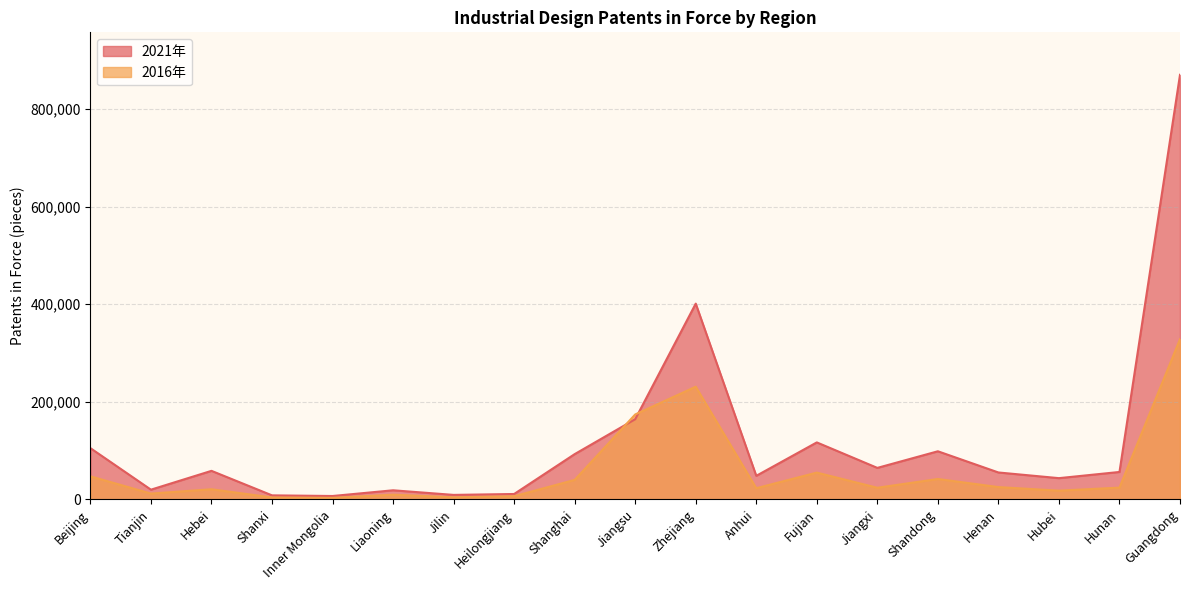

The value of 2016年 at Inner Mongolia is 2296. True or false?

False